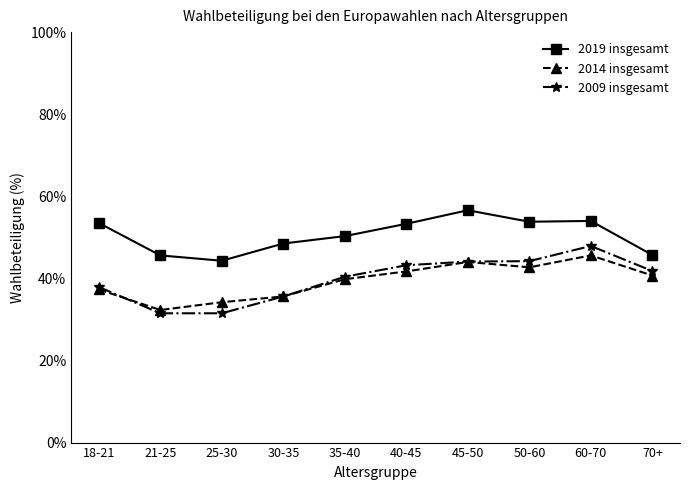

At which category does the chart reach its peak across all series?

45-50